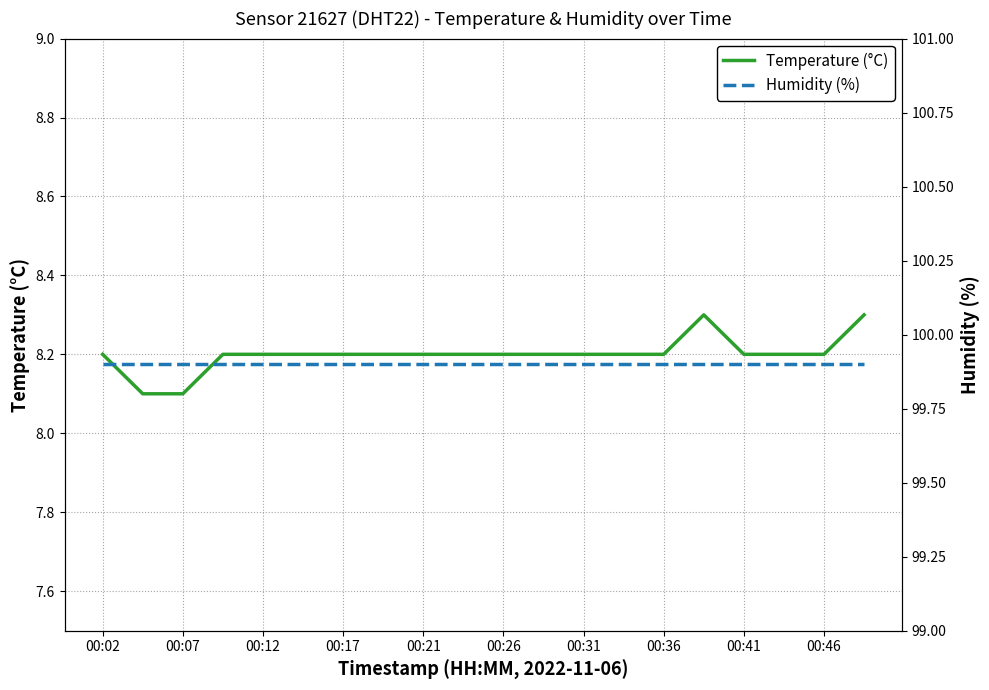

List the series in order of their overall mean, lowest first.

Temperature (°C), Humidity (%)